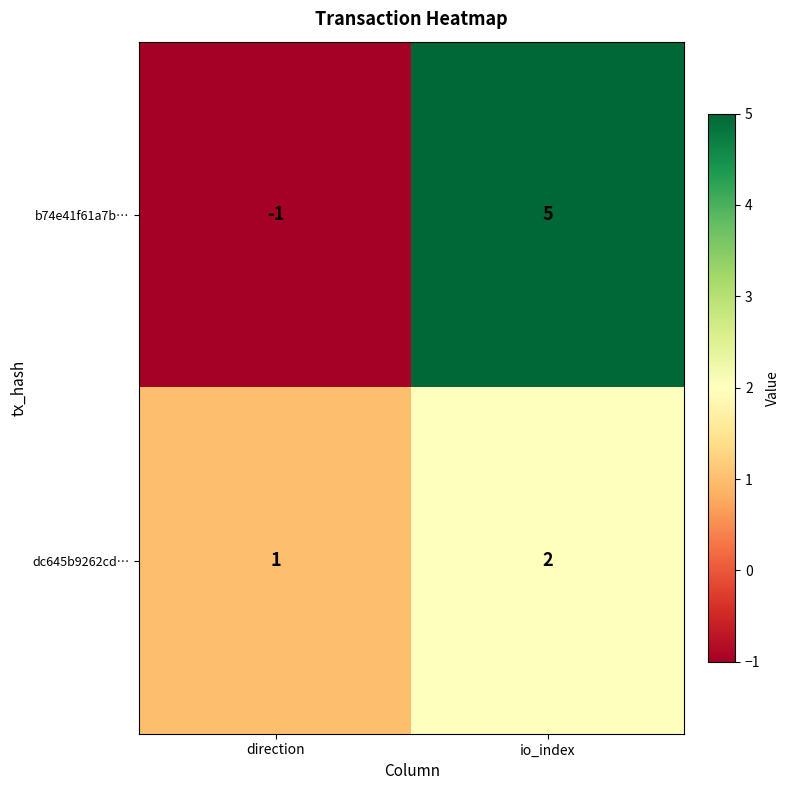

Which series changed the most between direction and io_index?

b74e41f61a7b…